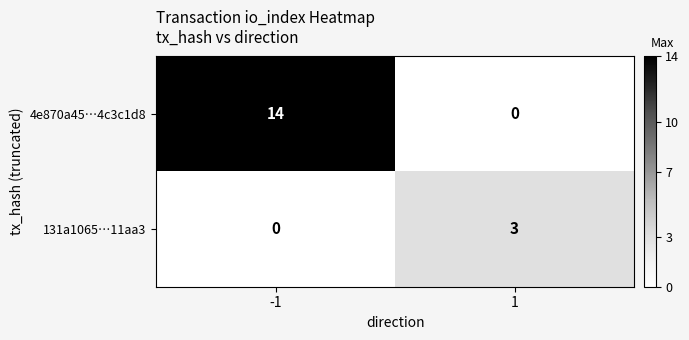

Reading right to left, list all the values displayed in this chart.

4e870a45…4c3c1d8: 1=0	-1=14
131a1065…11aa3: 1=3	-1=0